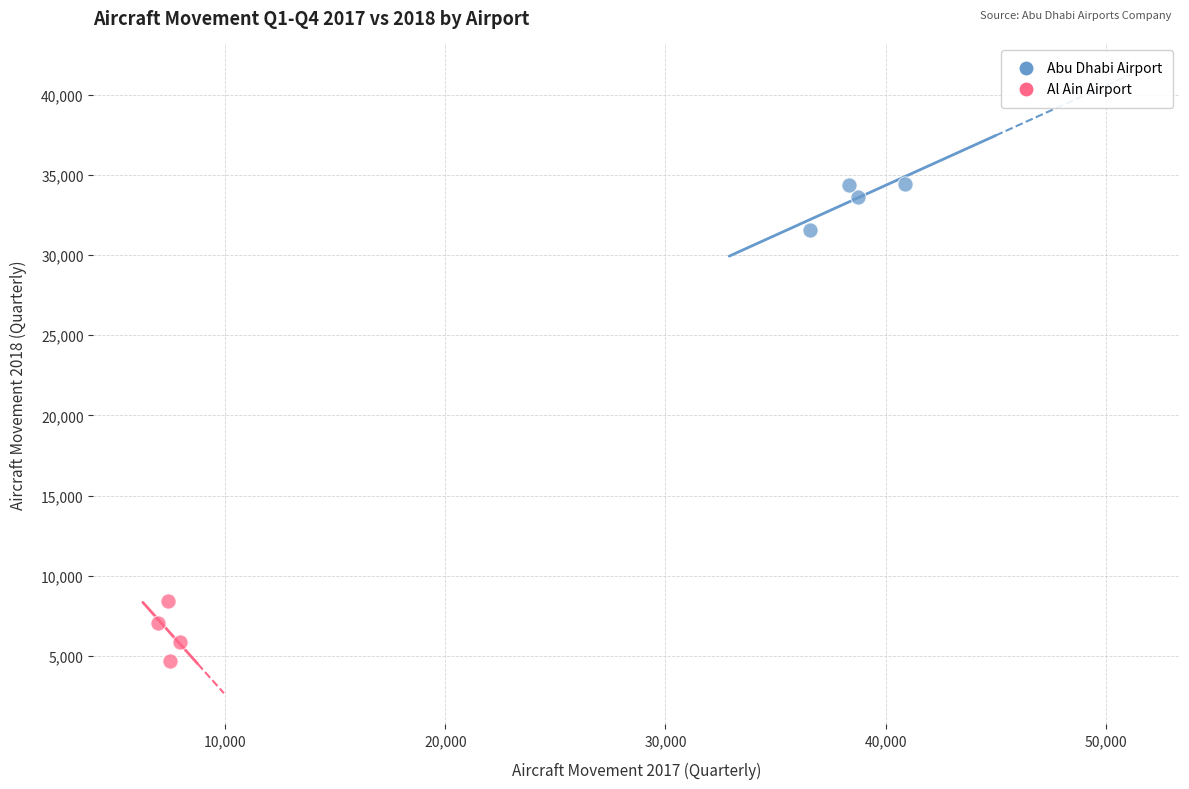

What are all the series names shown in the legend?

Abu Dhabi Airport, Al Ain Airport